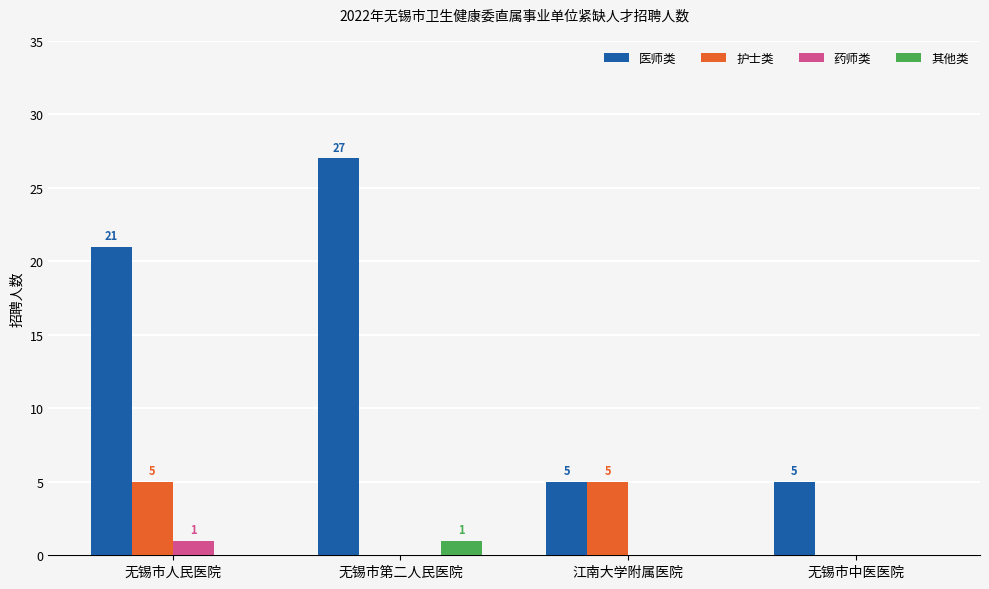

What is the total value across all series at 无锡市人民医院?

27